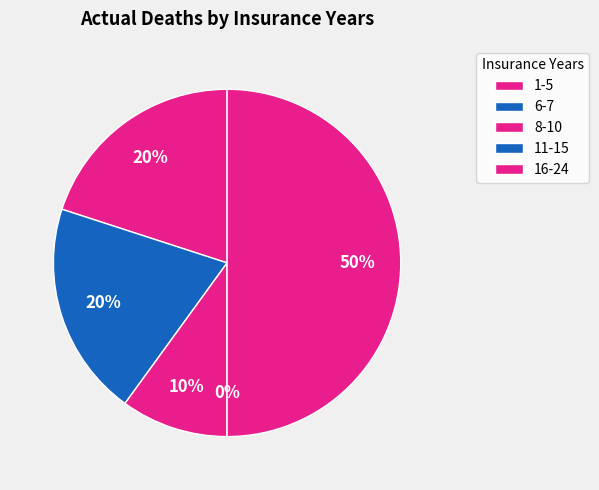

To the nearest percent, what is the difference between the 1-5 and 11-15 slice percentages?

20%